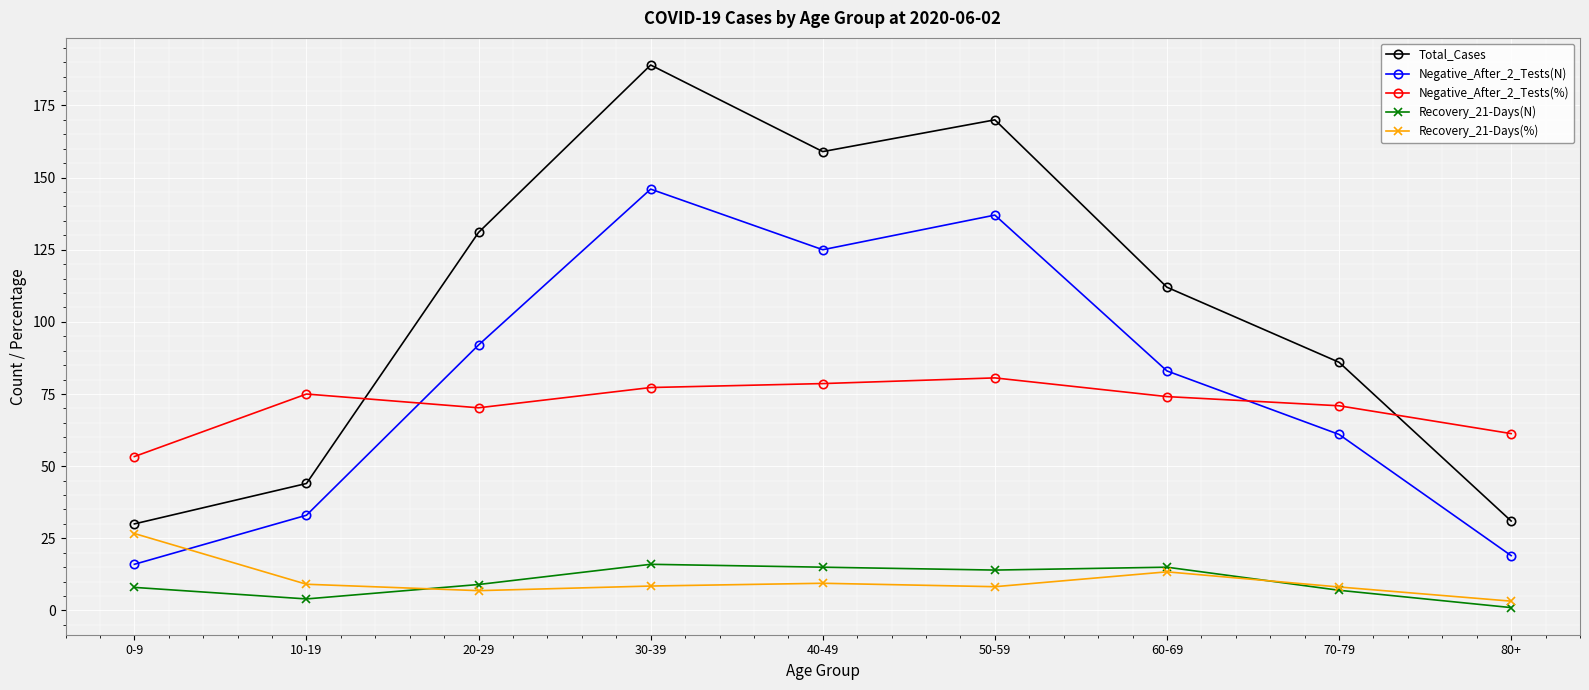

At which category is the sum across all series the highest?

30-39